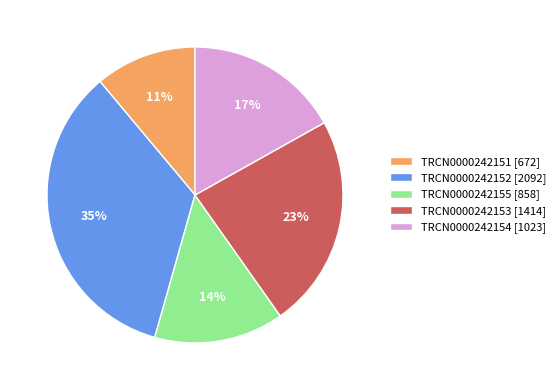

What percentage is the TRCN0000242151 slice, to the nearest percent?

11%